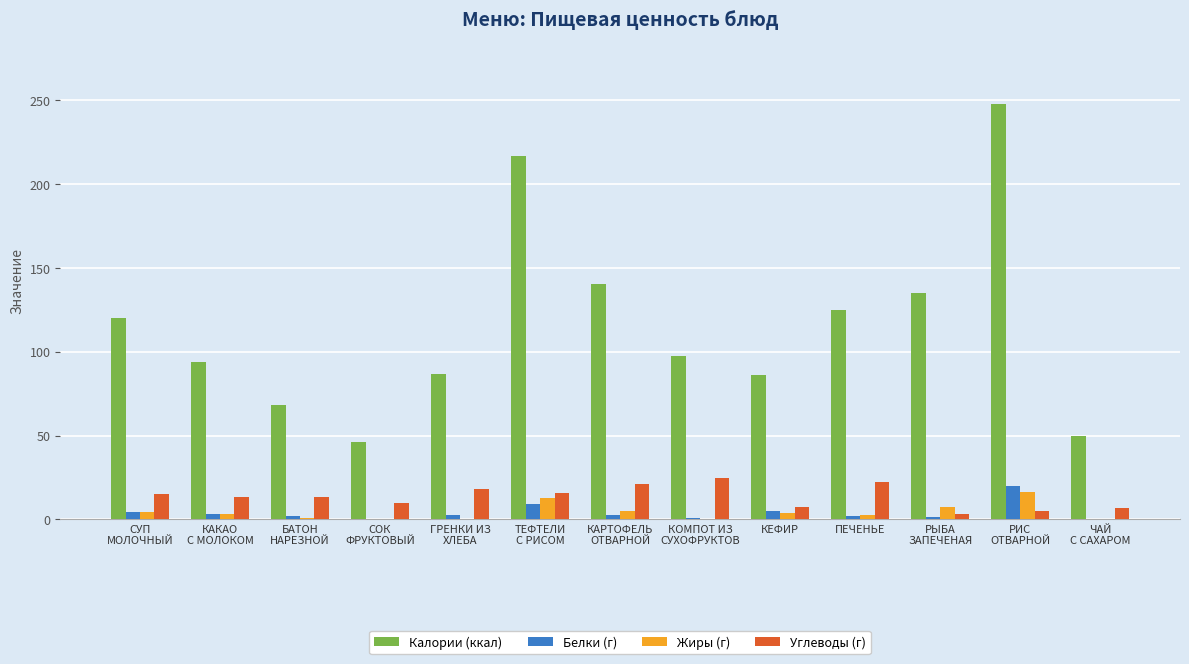

What is the highest value of the Калории (ккал) series?

247.6